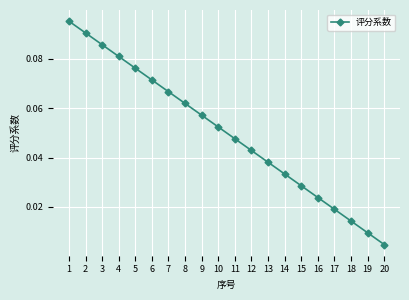

True or false: the data shows 0.1 at 14.

False